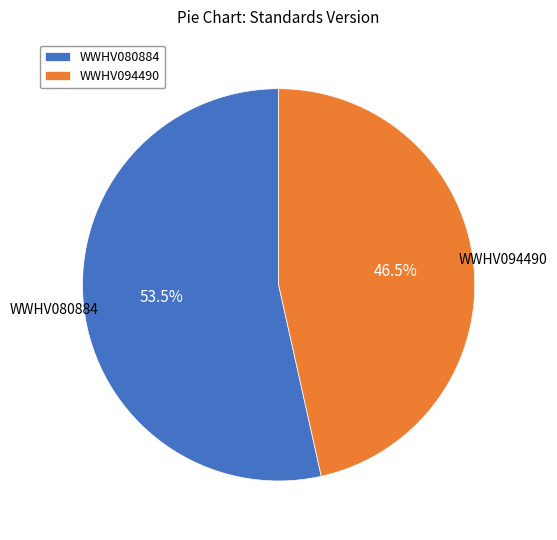

Which has a higher value, WWHV094490 or WWHV080884?

WWHV080884